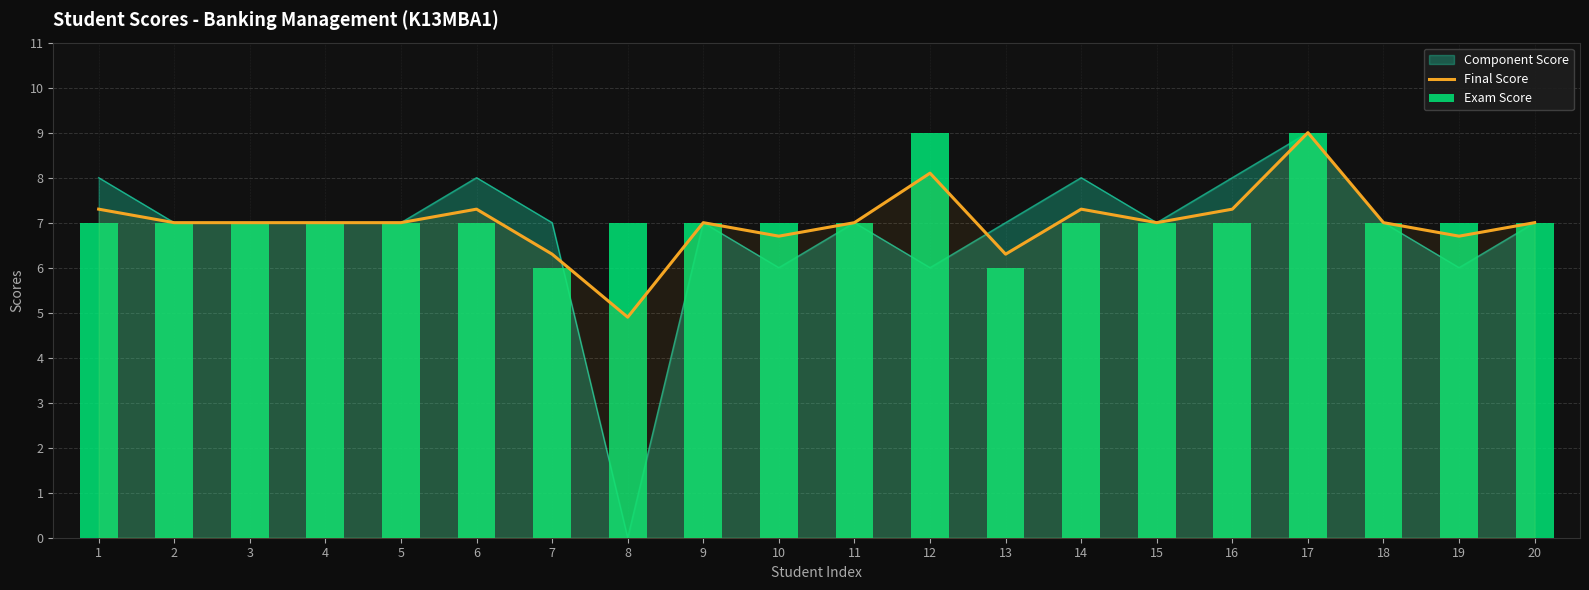

What is the smallest value displayed?

4.9